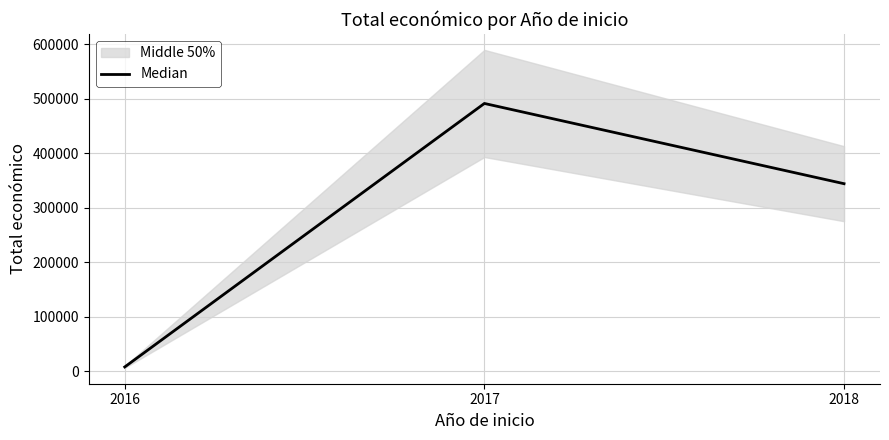

What is the ratio of the value at 2017 to the value at 2018?

1.4